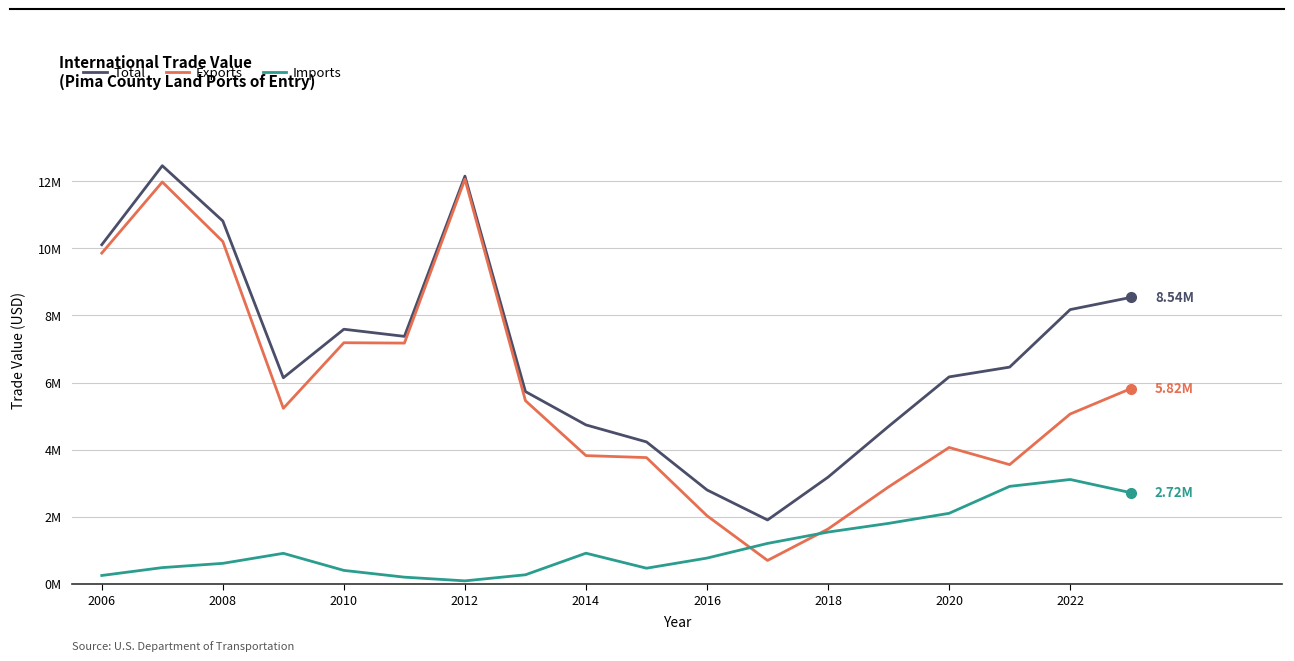

What are all the series names shown in the legend?

Total, Exports, Imports